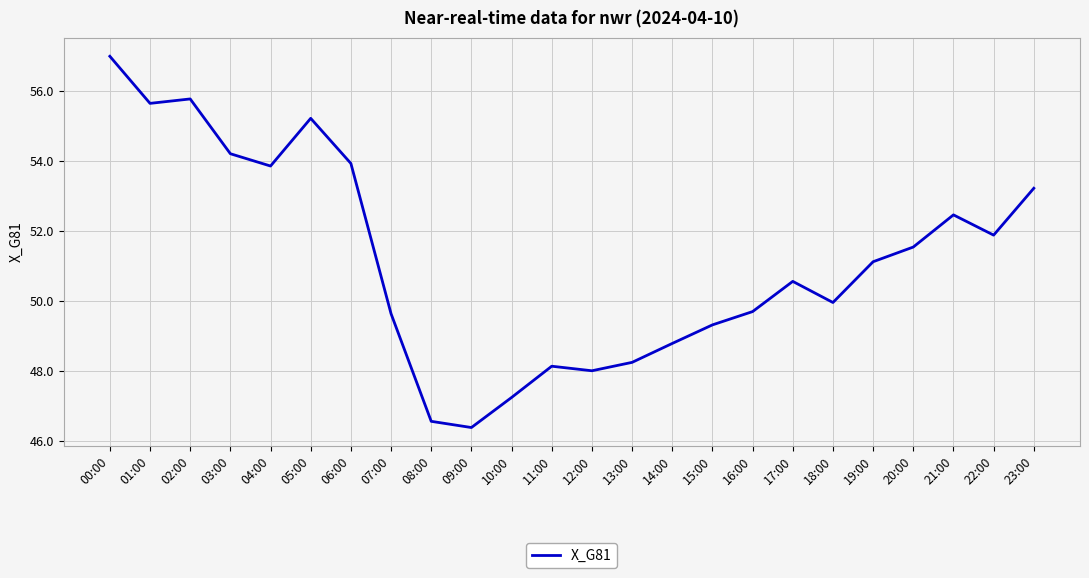

Reading right to left, extract all data points from this chart.

53.2	51.9	52.5	51.5	51.1	50.0	50.6	49.7	49.3	48.8	48.2	48.0	48.1	47.2	46.4	46.6	49.6	53.9	55.2	53.9	54.2	55.8	55.7	57.0